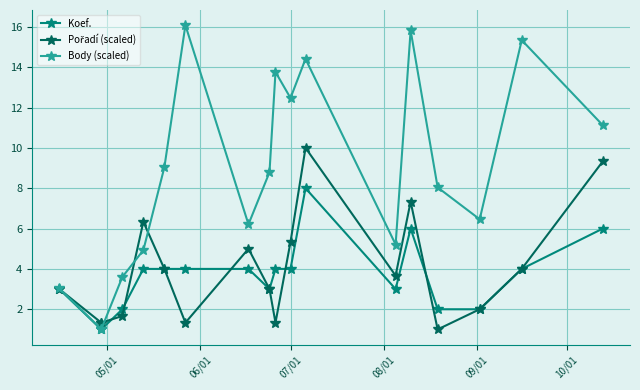

At how many categories does at least one series exceed 13?

5